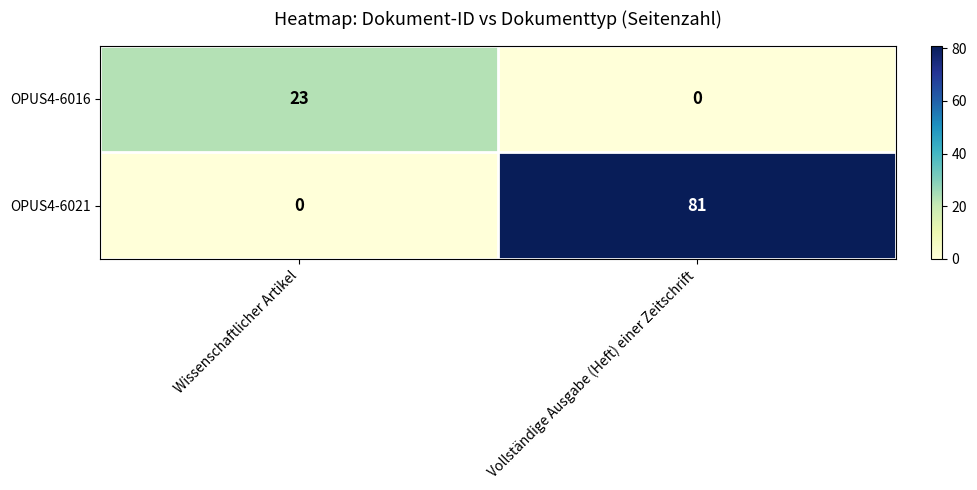

Rank the series by their average value, from lowest to highest.

OPUS4-6016, OPUS4-6021